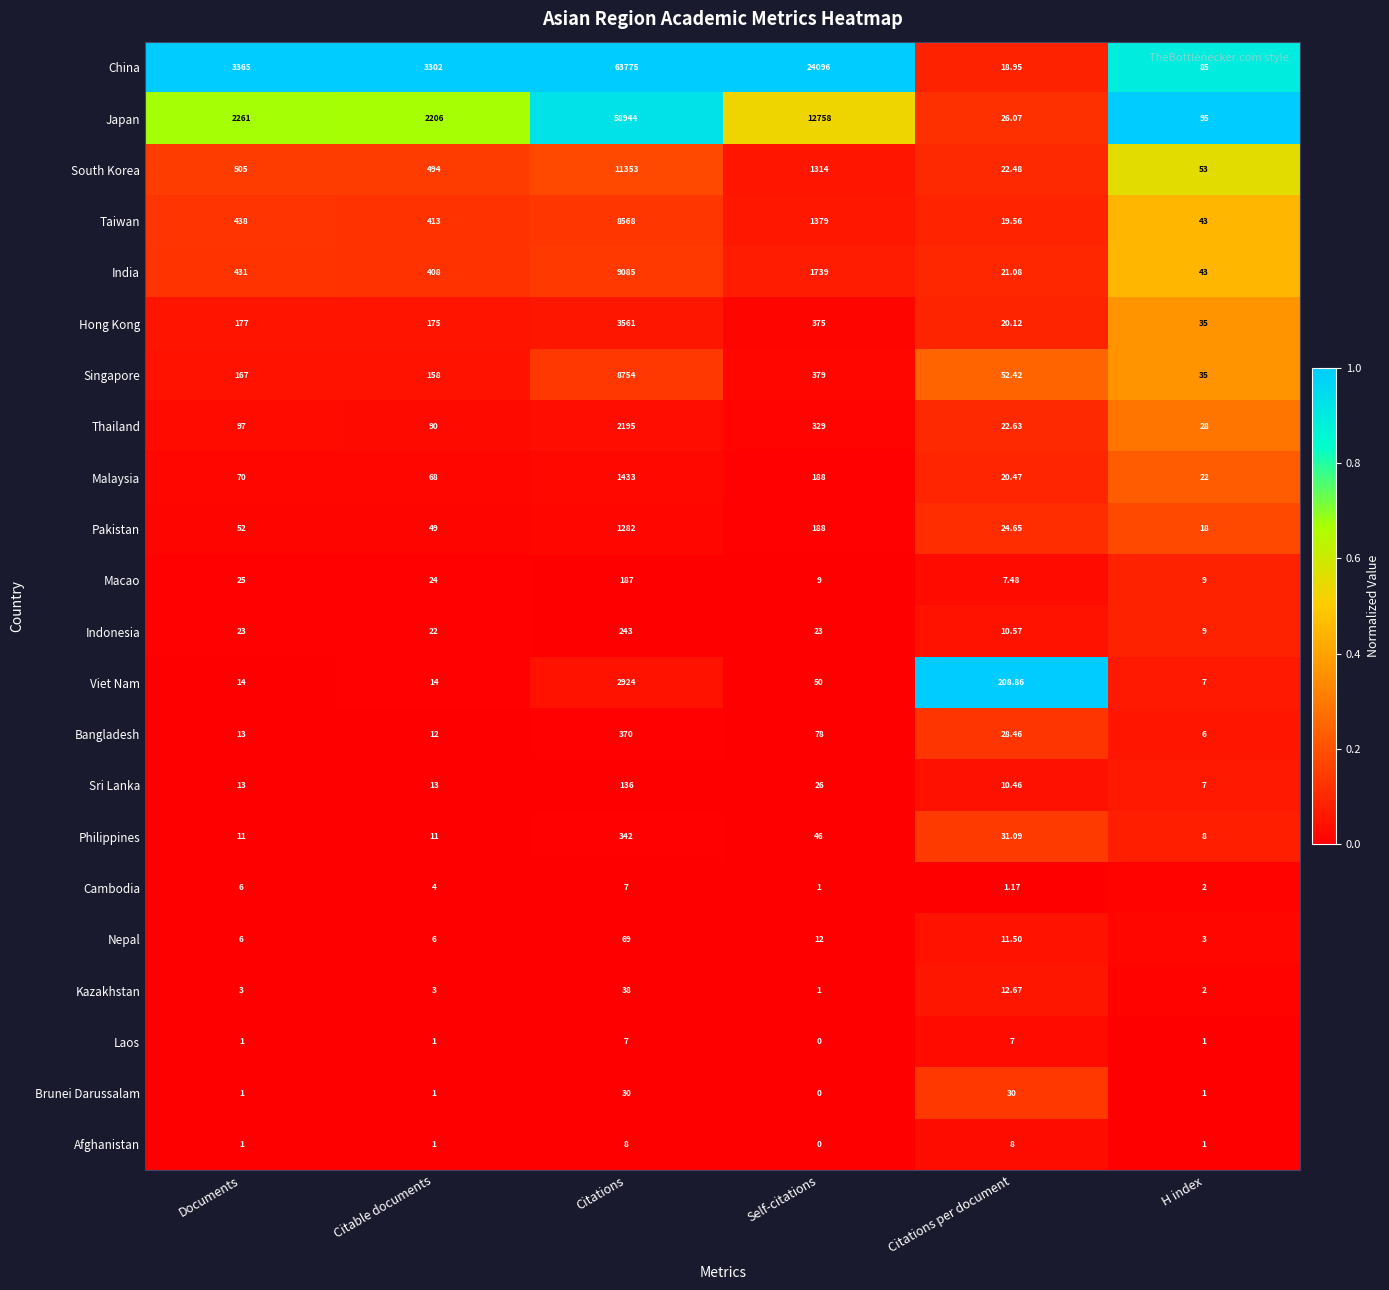

Which label corresponds to the largest value in the chart?

Citations